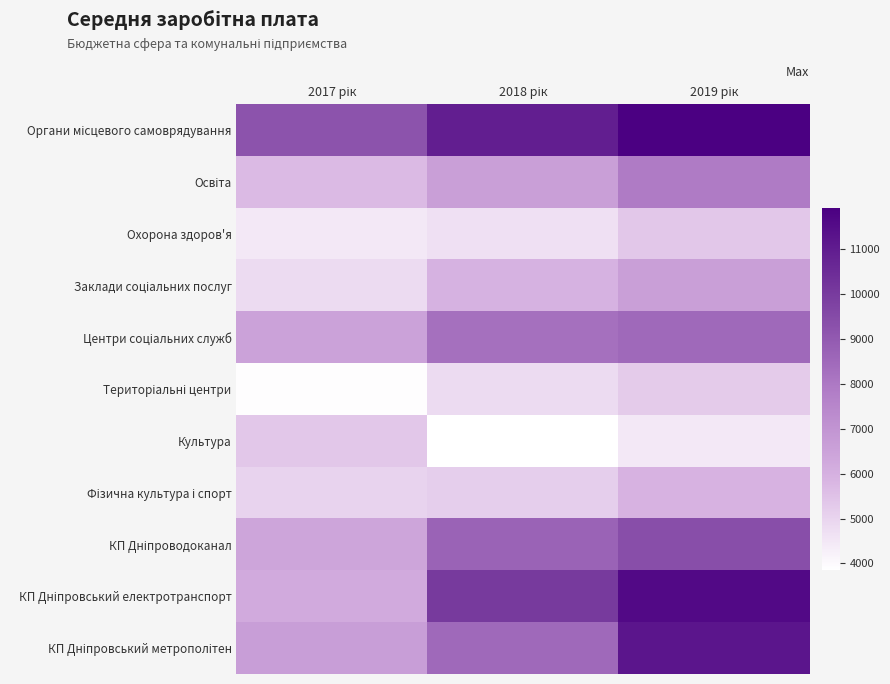

At which category is the sum across all series the highest?

2019 рік